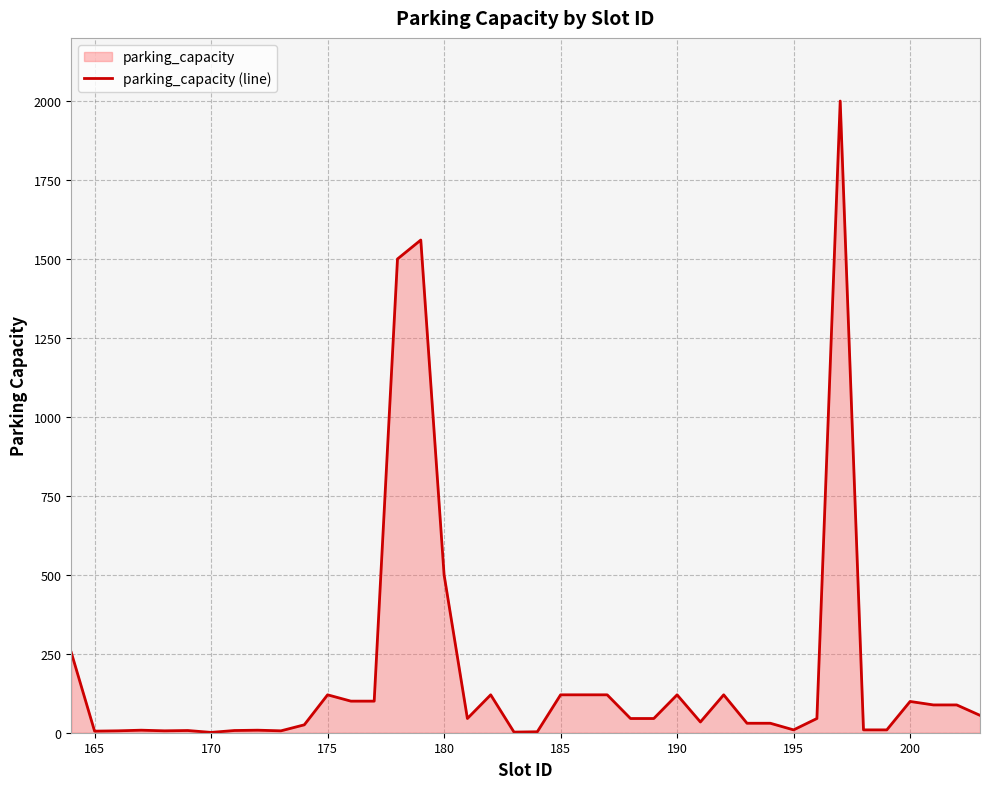

The chart shows a value of 99 at 200. True or false?

True